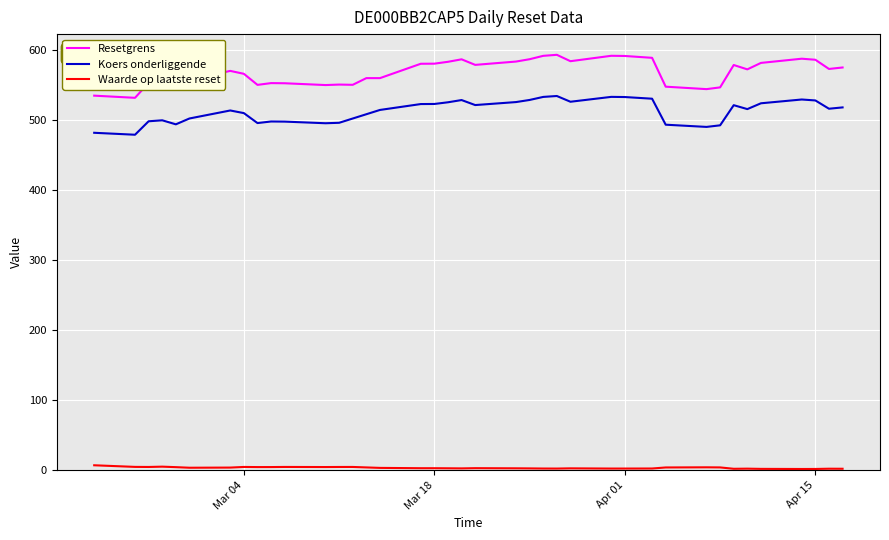

How many values in the Koers onderliggende series exceed 515?

20